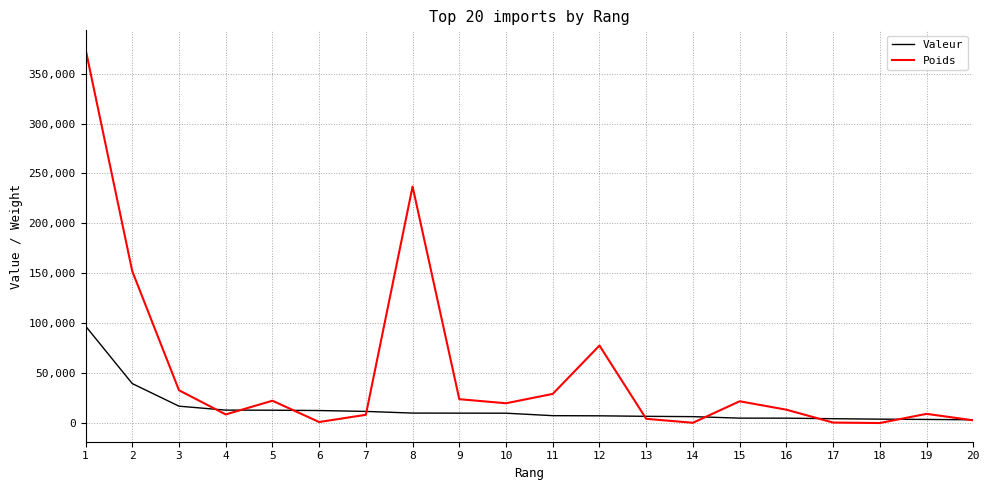

At how many categories does at least one series exceed 273723?

1